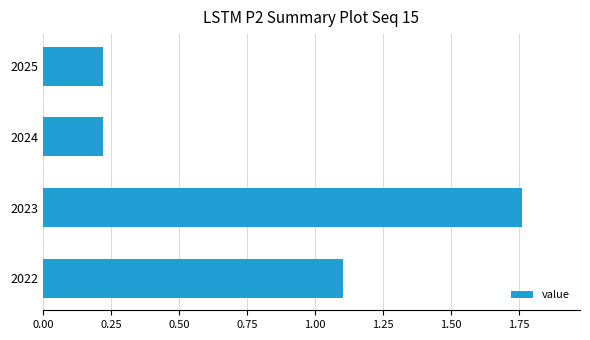

Does the chart contain any negative values?

No